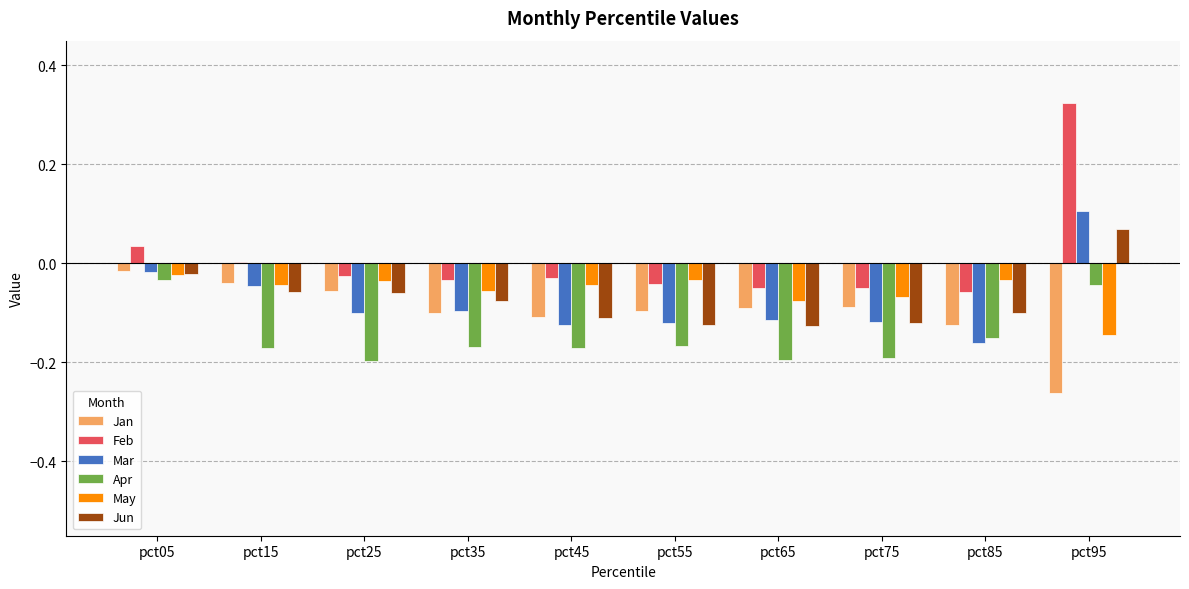

At which category is the sum across all series the highest?

pct95